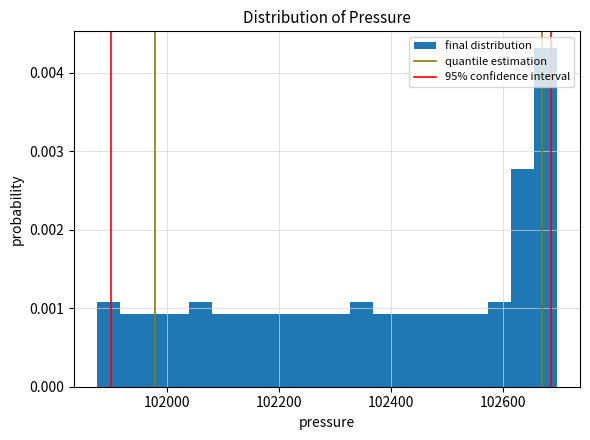

Read against the x-axis, roughly where is the centre of the tallest bar?

102680